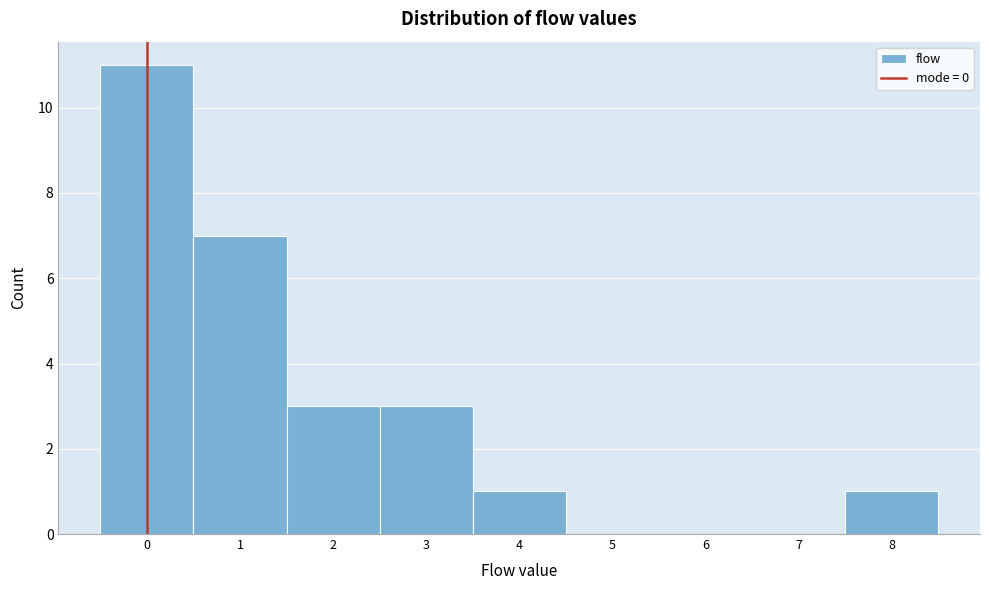

Reading left to right, transcribe this chart: for each bar, give the range it covers on the x-axis and its height. The values are not printed on the chart, so give them approximately, as read against the axis.

-0.5 to 0.5: 11
0.5 to 1.5: 7
1.5 to 2.5: 3
2.5 to 3.5: 3
3.5 to 4.5: 1
4.5 to 5.5: 0
5.5 to 6.5: 0
6.5 to 7.5: 0
7.5 to 8.5: 1